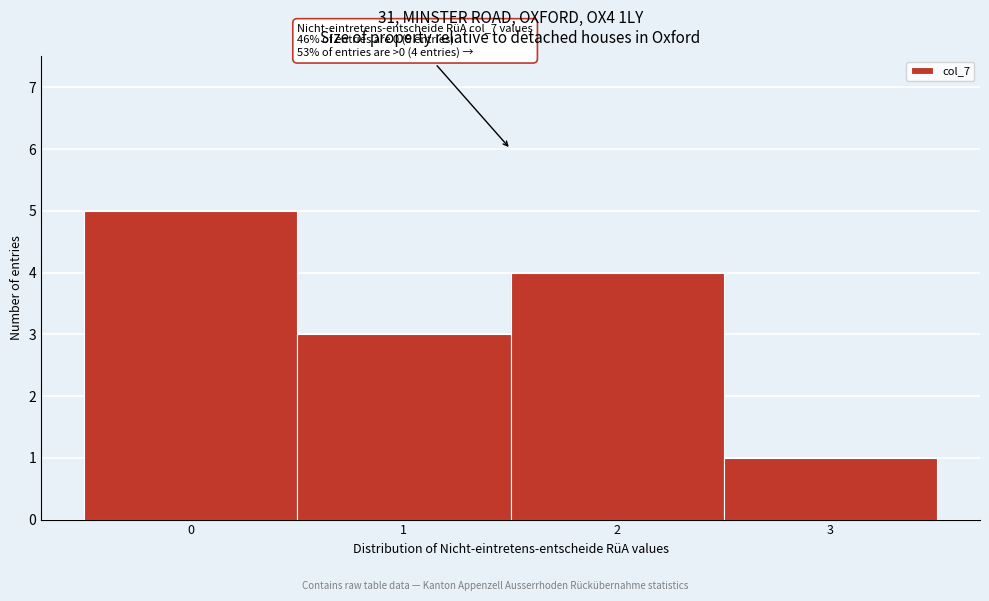

Over which range of the x-axis is the bar tallest?

-0.5 to 0.5